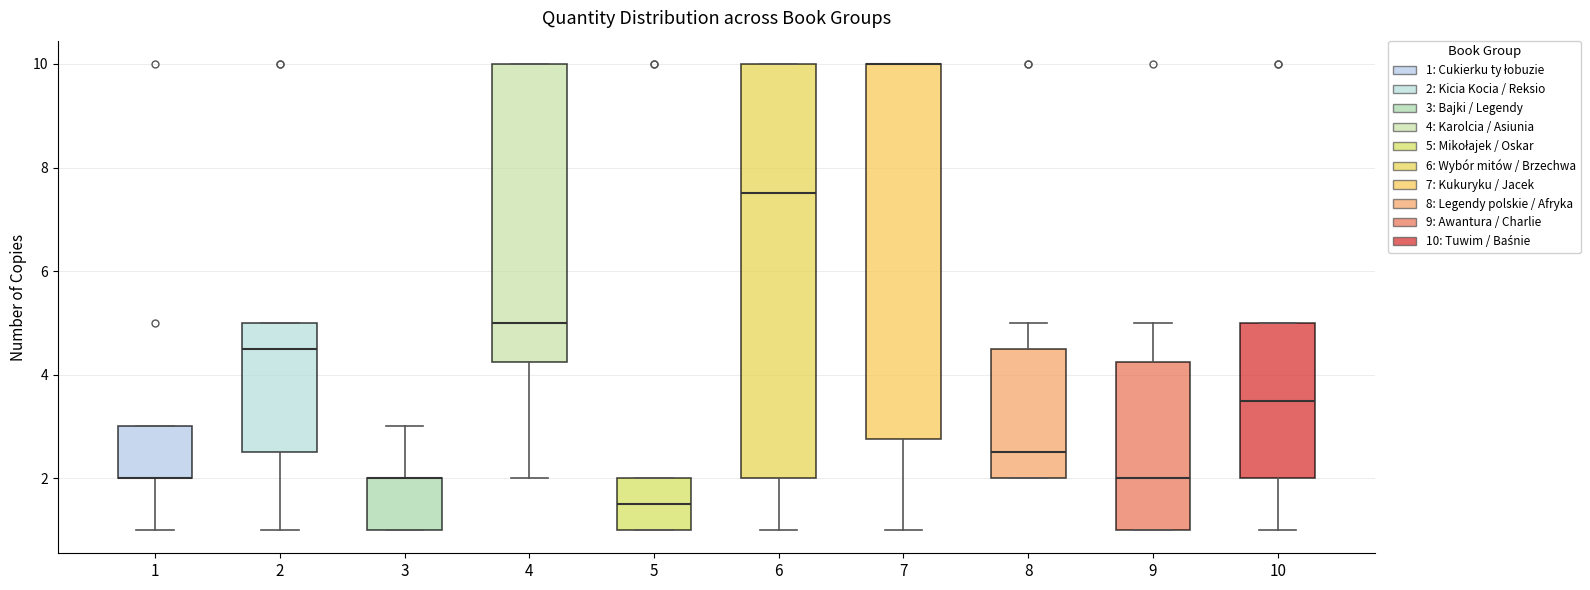

Reading left to right, transcribe this box plot: for each box, give where its median line is, the range the box spans, and where its two whiskers end, as read against the y-axis. The values are not printed on the chart, so give them approximately, as read against the axis.

1: median 2.0 (drawn on the box's lower edge), box 2.0 to 3.0, whiskers 1.0 to 3.0
2: median 4.6, box 2.6 to 5.0, whiskers 1.0 to 5.0
3: median 2.0 (drawn on the box's upper edge), box 1.0 to 2.0, whiskers 1.0 to 3.0
4: median 5.0, box 4.2 to 10.0, whiskers 2.0 to 10.0
5: median 1.6, box 1.0 to 2.0, whiskers 1.0 to 2.0
6: median 7.6, box 2.0 to 10.0, whiskers 1.0 to 10.0
7: median 10.0 (drawn on the box's upper edge), box 2.8 to 10.0, whiskers 1.0 to 10.0
8: median 2.6, box 2.0 to 4.6, whiskers 2.0 to 5.0
9: median 2.0, box 1.0 to 4.2, whiskers 1.0 to 5.0
10: median 3.6, box 2.0 to 5.0, whiskers 1.0 to 5.0